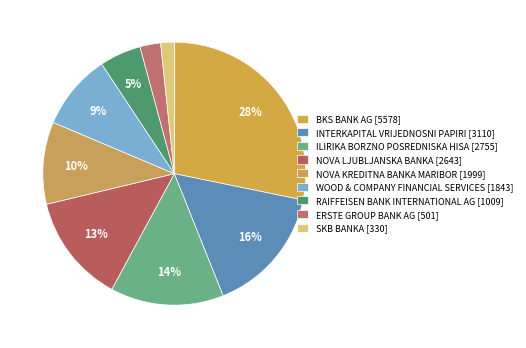

The WOOD & COMPANY FINANCIAL SERVICES slice represents 1% of the pie. True or false?

False